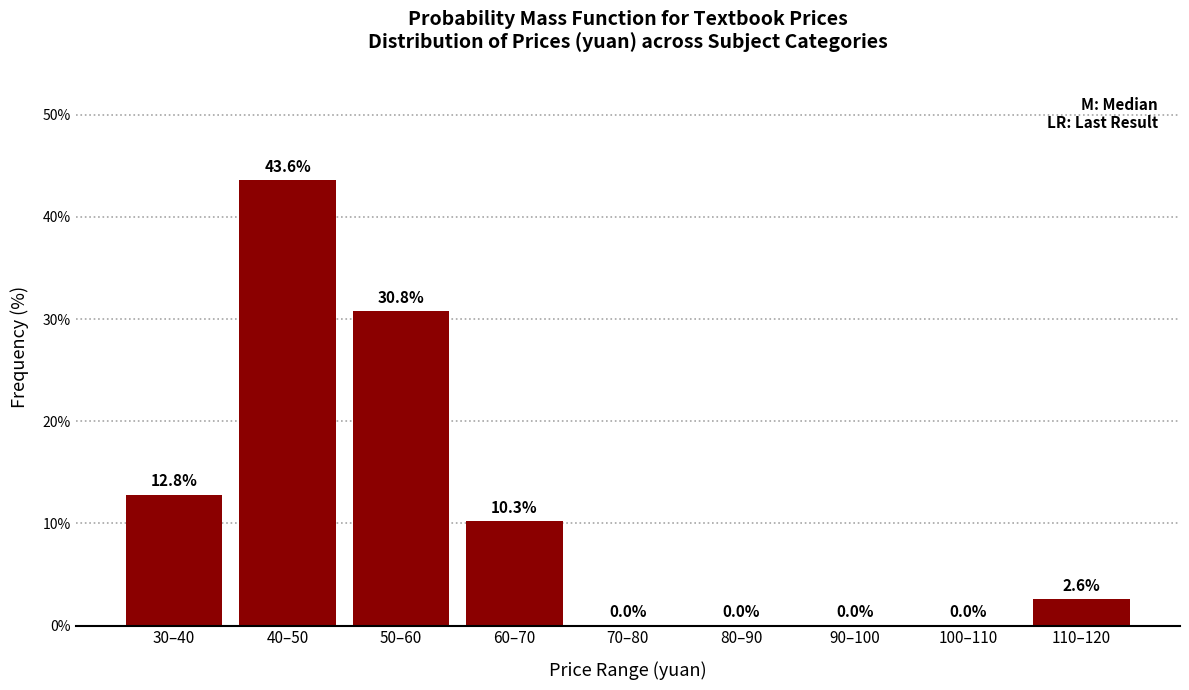

Reading right to left, what are all the values shown in this chart?

110–120=2.6	100–110=0.0	90–100=0.0	80–90=0.0	70–80=0.0	60–70=10.3	50–60=30.8	40–50=43.6	30–40=12.8